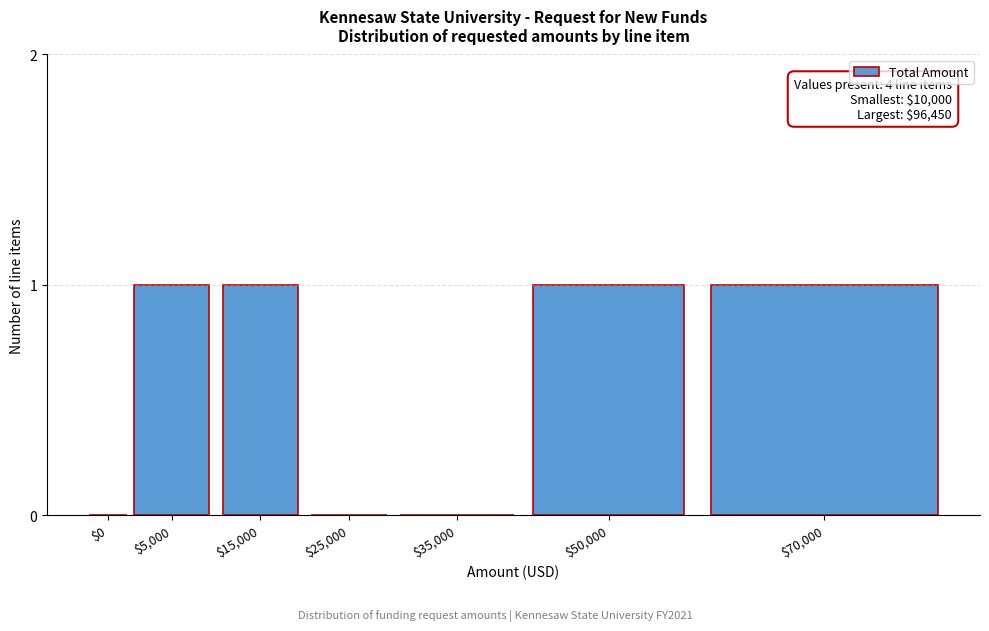

The value at $0 is 0. True or false?

True